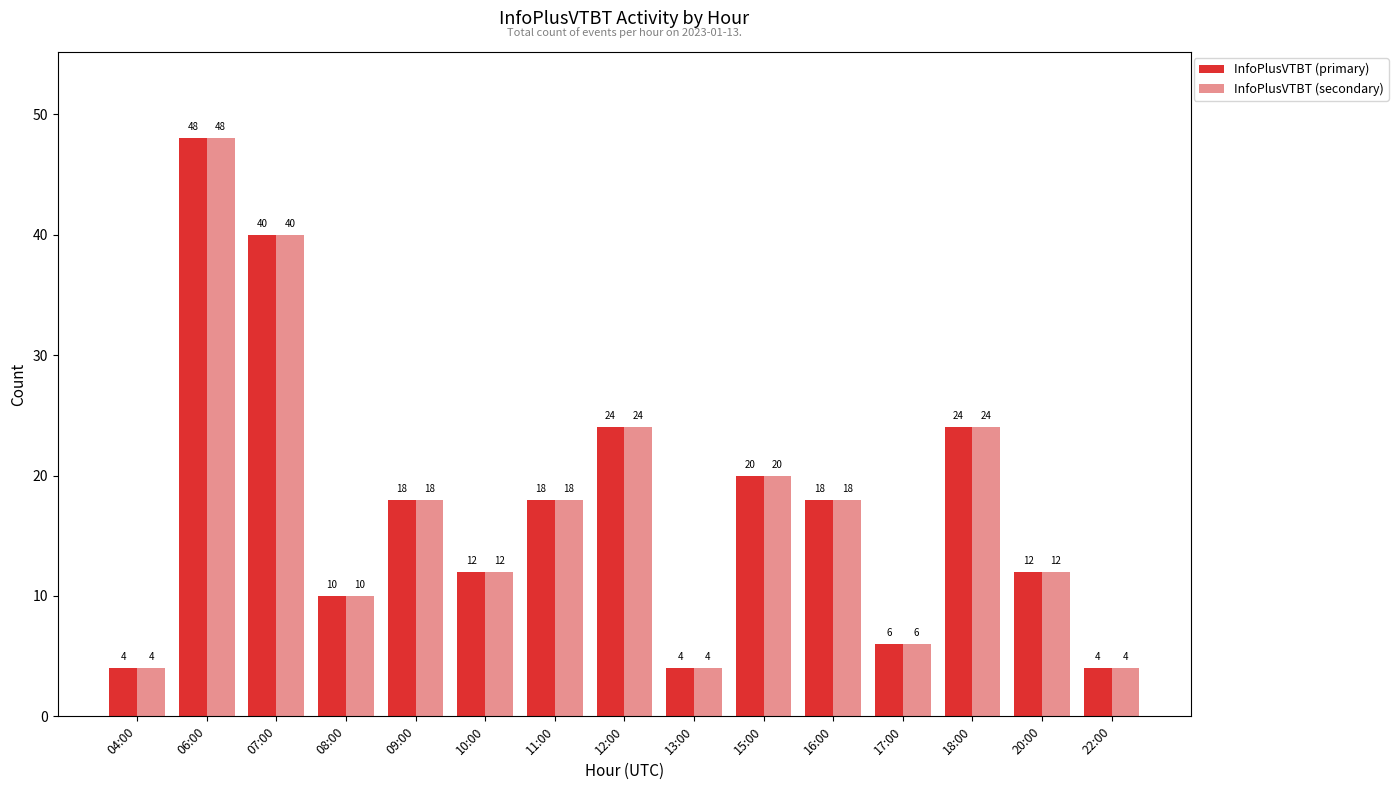

Reading left to right, extract all data points from this chart.

InfoPlusVTBT (primary): 04:00=4	06:00=48	07:00=40	08:00=10	09:00=18	10:00=12	11:00=18	12:00=24	13:00=4	15:00=20	16:00=18	17:00=6	18:00=24	20:00=12	22:00=4
InfoPlusVTBT (secondary): 04:00=4	06:00=48	07:00=40	08:00=10	09:00=18	10:00=12	11:00=18	12:00=24	13:00=4	15:00=20	16:00=18	17:00=6	18:00=24	20:00=12	22:00=4